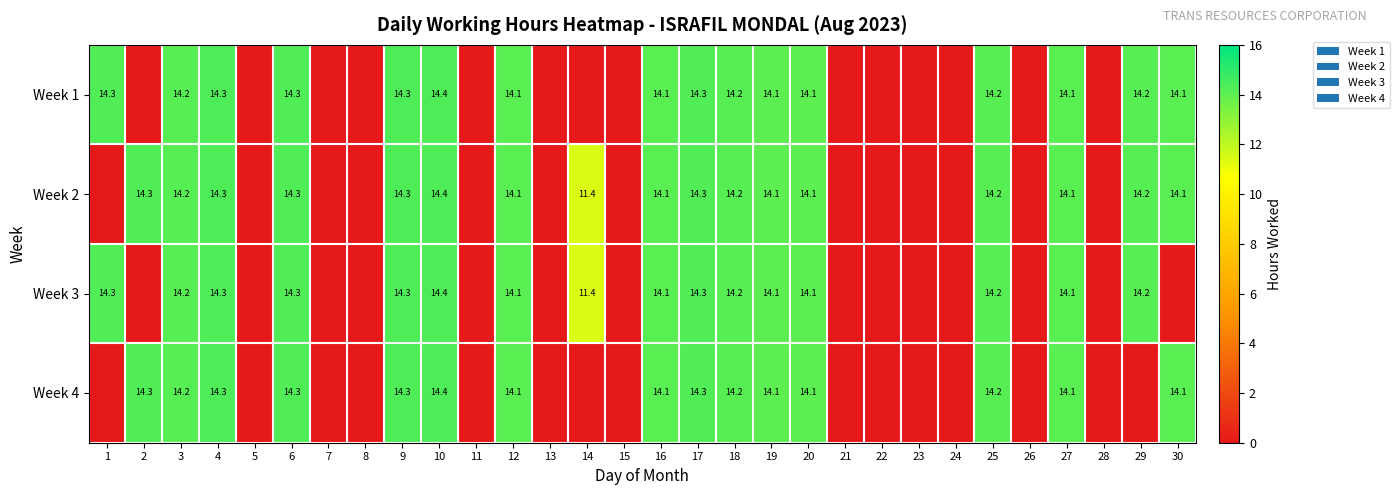

True or false: Week 1 has a value of 14.1 at 16.

True